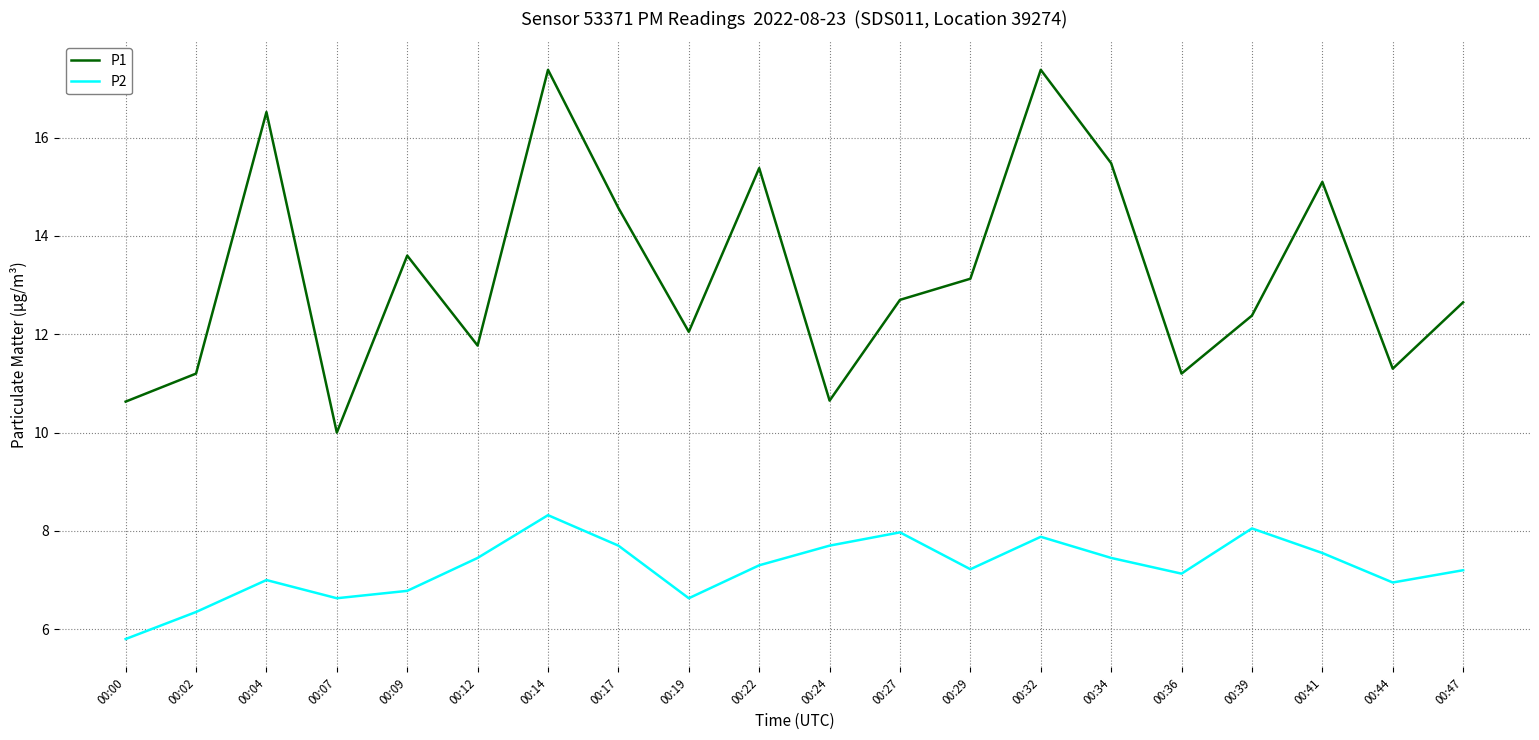

True or false: P1 and P2 cross at least once.

False